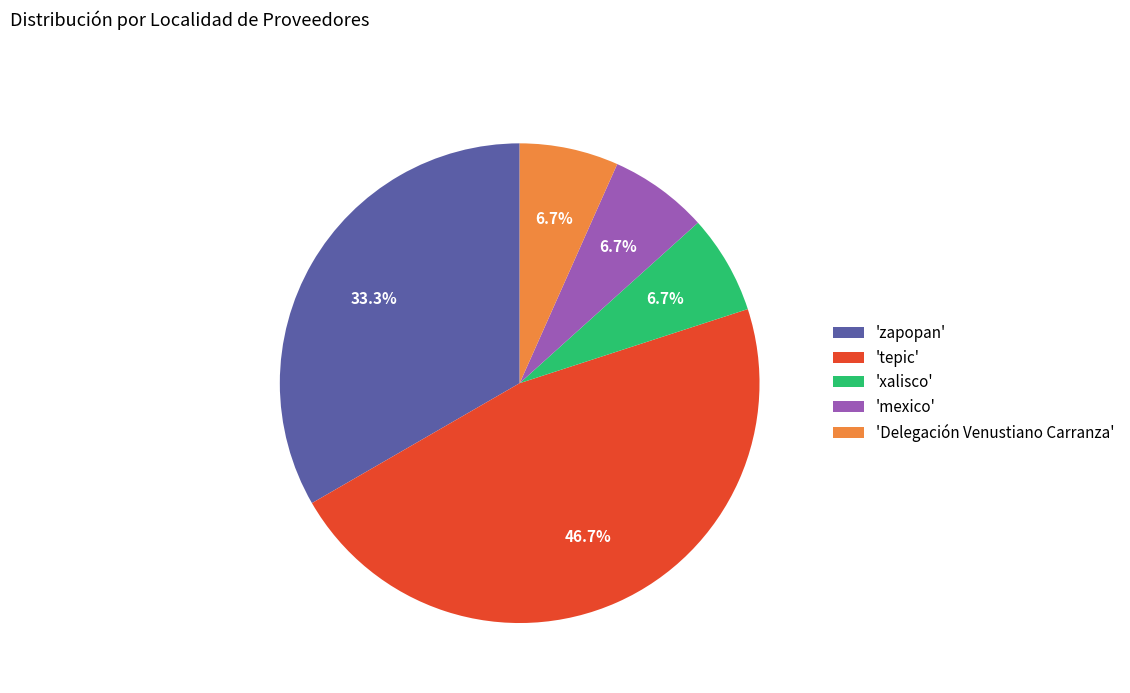

What is the ratio of the value at 'tepic' to the value at 'xalisco'?

7.0